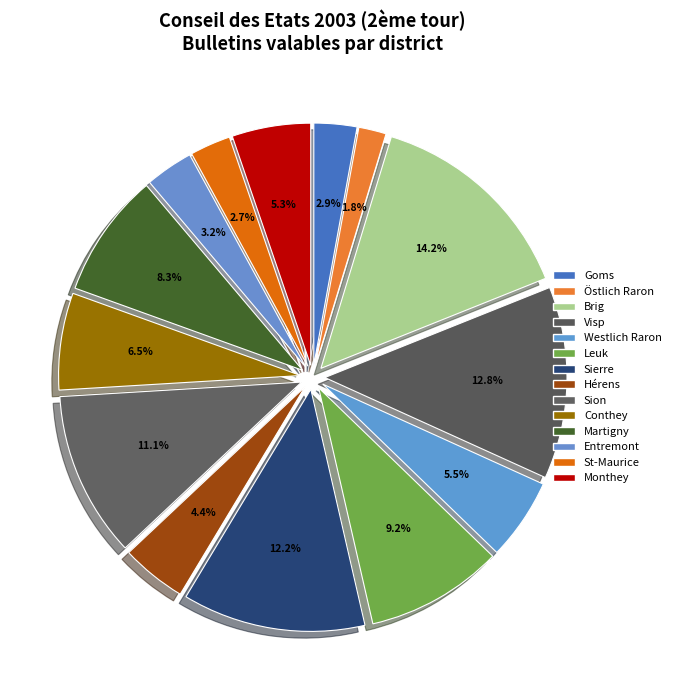

How many segments does this pie chart have?

14